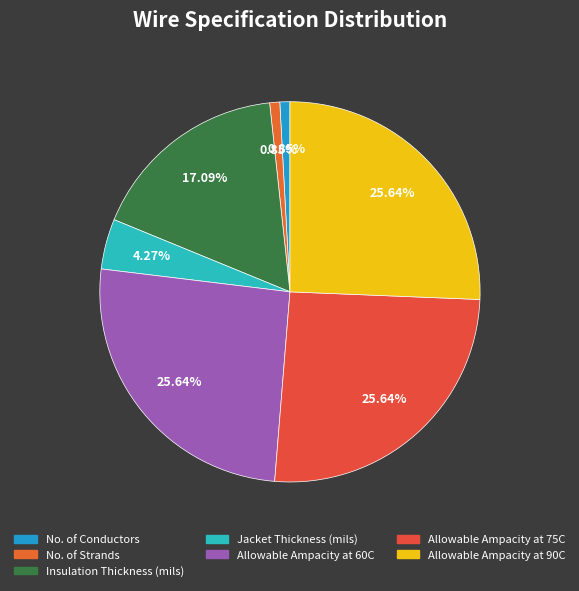

Count the number of slices in the pie.

7